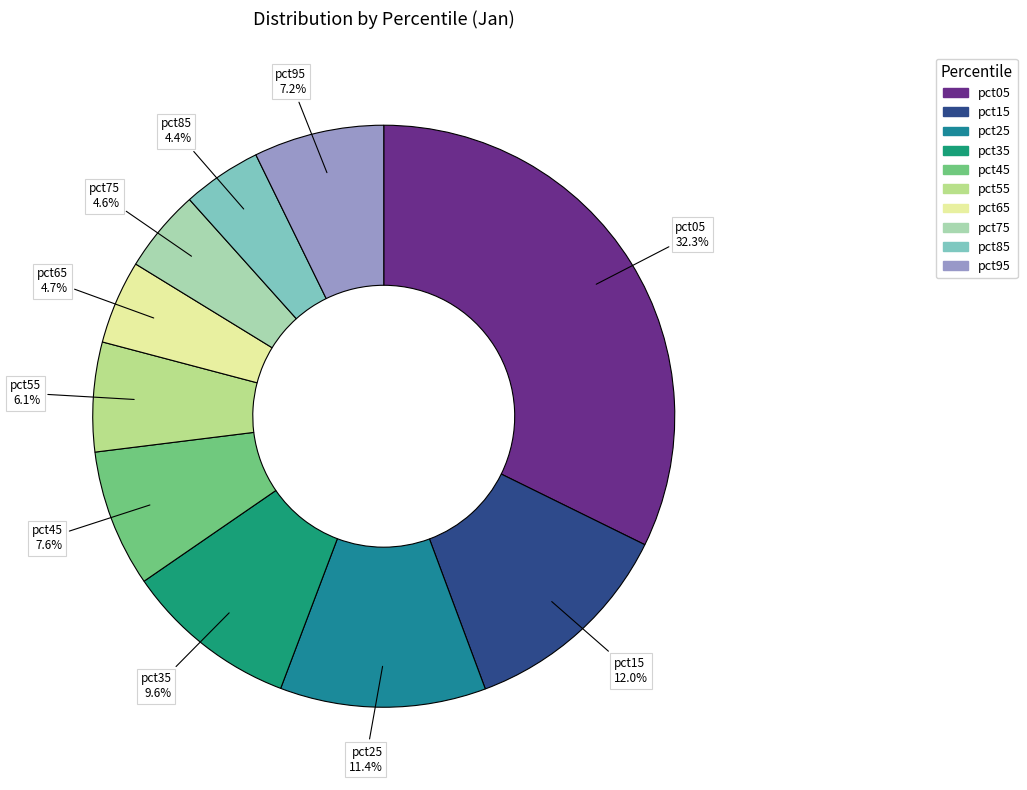

Approximately how many times larger is the value at pct85 compared to pct15?

0.4